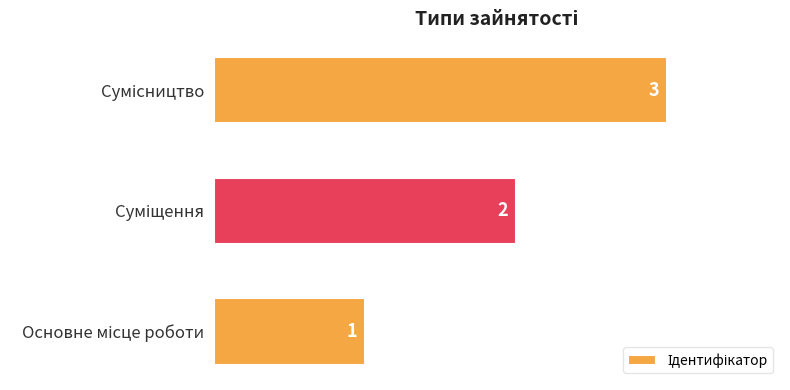

How many values are below 2?

1